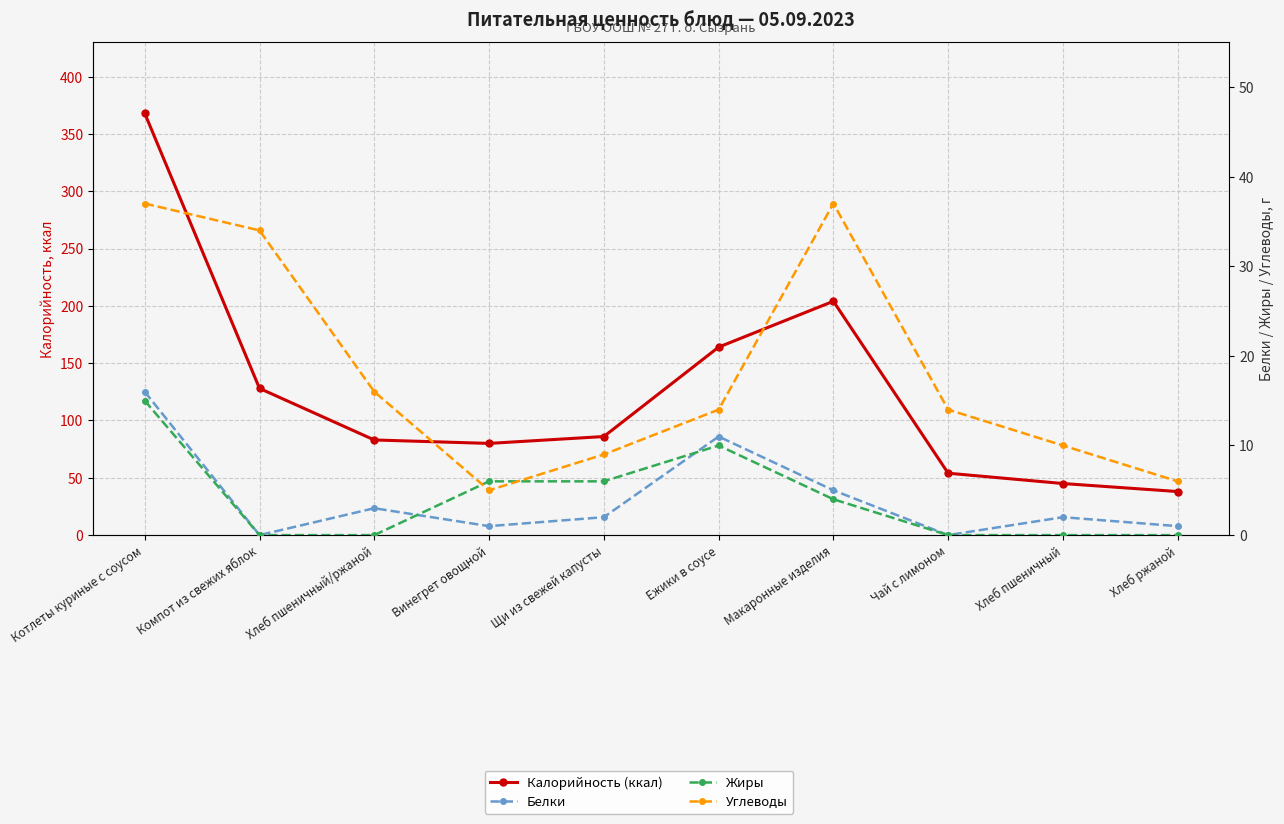

True or false: Калорийность (ккал) and Белки cross at least once.

False